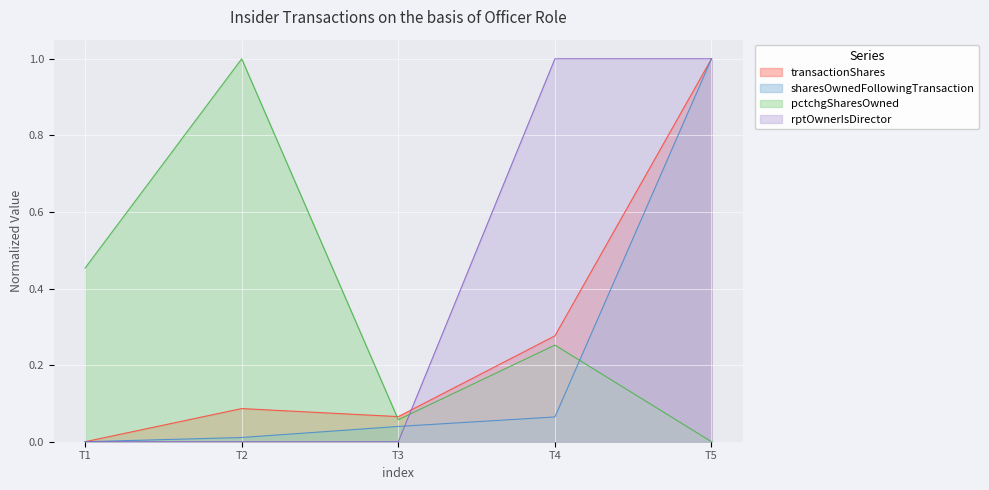

What is the sum of all rptOwnerIsDirector values?

2.0